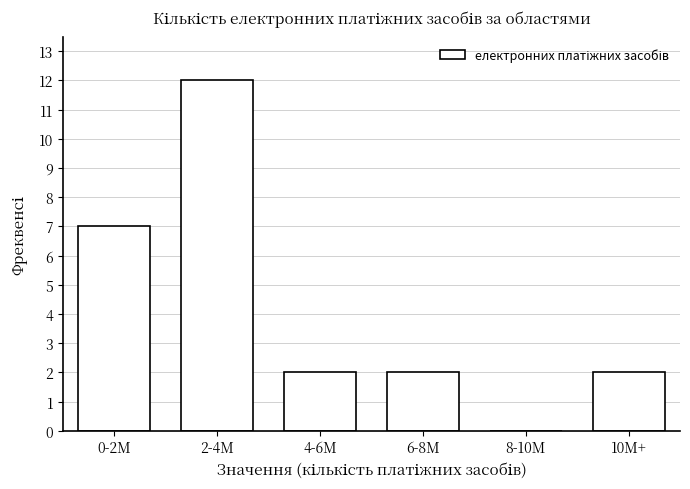

Reading right to left, list all the values displayed in this chart.

10M+=2	8-10M=0	6-8M=2	4-6M=2	2-4M=12	0-2M=7